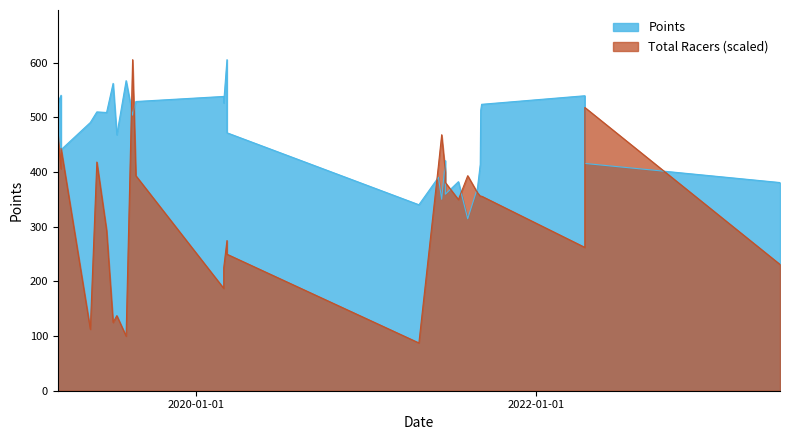

What is the difference between the maximum and second lowest values in the Total Racers series?

505.4